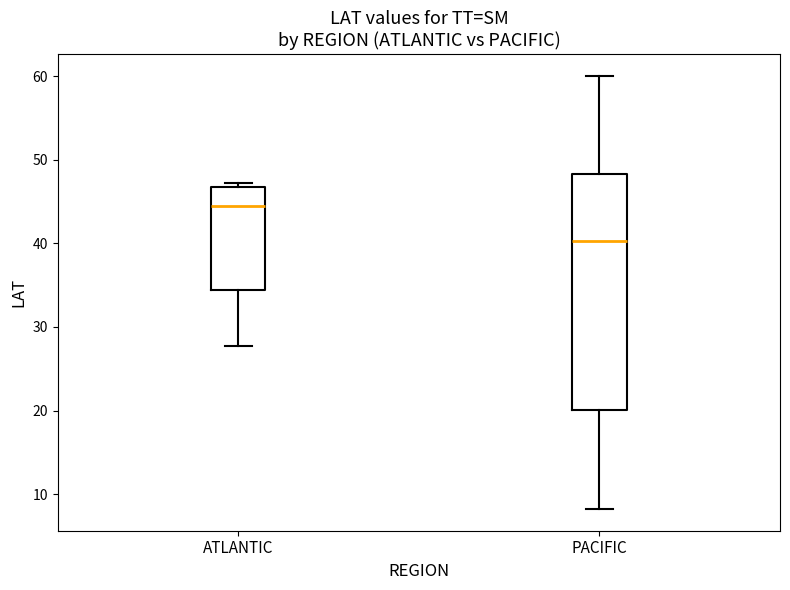

Reading left to right, transcribe this box plot: for each box, give where its median line is, the range the box spans, and where its two whiskers end, as read against the y-axis. The values are not printed on the chart, so give them approximately, as read against the axis.

ATLANTIC: median 45, box 34 to 47, whiskers 28 to 47 (just above the box's upper edge)
PACIFIC: median 40, box 20 to 48, whiskers 8 to 60